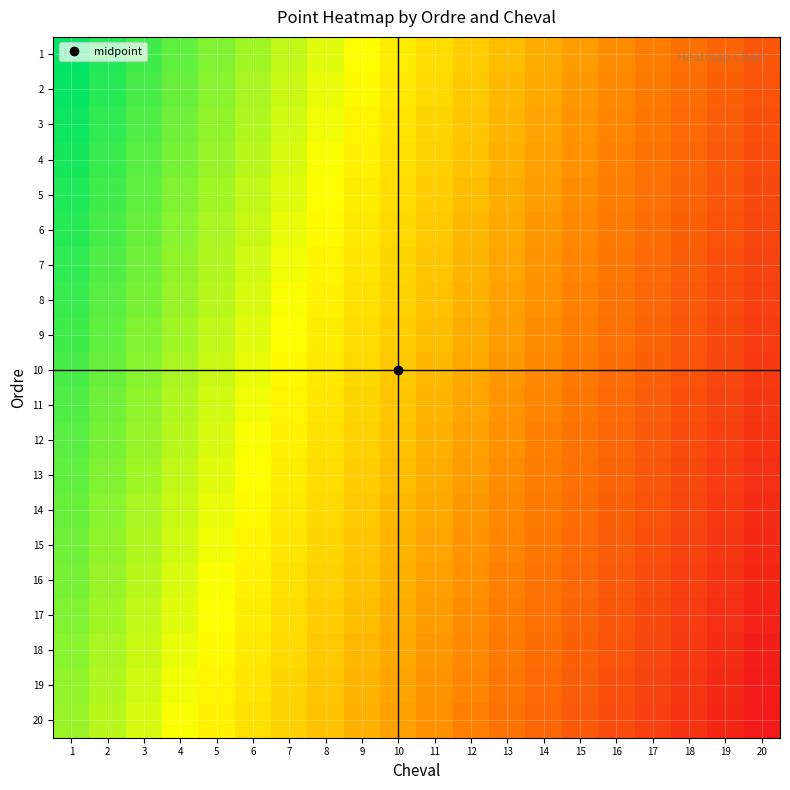

Reading left to right, transcribe all the data shown in this chart.

1: 1=470.0	2=451.6	3=433.2	4=414.8	5=396.4	6=378.0	7=359.6	8=341.2	9=322.8	10=304.4	11=286.0	12=267.6	13=249.2	14=230.8	15=212.4	16=194.0	17=175.6	18=157.2	19=138.8	20=120.4
2: 1=465.4	2=447.0	3=428.6	4=410.2	5=391.8	6=373.4	7=355.0	8=336.6	9=318.2	10=299.8	11=281.4	12=263.0	13=244.6	14=226.2	15=207.8	16=189.4	17=171.0	18=152.6	19=134.2	20=115.8
3: 1=460.8	2=442.4	3=424.0	4=405.6	5=387.2	6=368.8	7=350.4	8=332.0	9=313.6	10=295.2	11=276.8	12=258.4	13=240.0	14=221.6	15=203.2	16=184.8	17=166.4	18=148.0	19=129.6	20=111.2
4: 1=456.2	2=437.8	3=419.4	4=401.0	5=382.6	6=364.2	7=345.8	8=327.4	9=309.0	10=290.6	11=272.2	12=253.8	13=235.4	14=217.0	15=198.6	16=180.2	17=161.8	18=143.4	19=125.0	20=106.6
5: 1=451.6	2=433.2	3=414.8	4=396.4	5=378.0	6=359.6	7=341.2	8=322.8	9=304.4	10=286.0	11=267.6	12=249.2	13=230.8	14=212.4	15=194.0	16=175.6	17=157.2	18=138.8	19=120.4	20=102.0
6: 1=447.0	2=428.6	3=410.2	4=391.8	5=373.4	6=355.0	7=336.6	8=318.2	9=299.8	10=281.4	11=263.0	12=244.6	13=226.2	14=207.8	15=189.4	16=171.0	17=152.6	18=134.2	19=115.8	20=97.4
7: 1=442.4	2=424.0	3=405.6	4=387.2	5=368.8	6=350.4	7=332.0	8=313.6	9=295.2	10=276.8	11=258.4	12=240.0	13=221.6	14=203.2	15=184.8	16=166.4	17=148.0	18=129.6	19=111.2	20=92.8
8: 1=437.8	2=419.4	3=401.0	4=382.6	5=364.2	6=345.8	7=327.4	8=309.0	9=290.6	10=272.2	11=253.8	12=235.4	13=217.0	14=198.6	15=180.2	16=161.8	17=143.4	18=125.0	19=106.6	20=88.2
9: 1=433.2	2=414.8	3=396.4	4=378.0	5=359.6	6=341.2	7=322.8	8=304.4	9=286.0	10=267.6	11=249.2	12=230.8	13=212.4	14=194.0	15=175.6	16=157.2	17=138.8	18=120.4	19=102.0	20=83.6
10: 1=428.6	2=410.2	3=391.8	4=373.4	5=355.0	6=336.6	7=318.2	8=299.8	9=281.4	10=263.0	11=244.6	12=226.2	13=207.8	14=189.4	15=171.0	16=152.6	17=134.2	18=115.8	19=97.4	20=79.0
11: 1=424.0	2=405.6	3=387.2	4=368.8	5=350.4	6=332.0	7=313.6	8=295.2	9=276.8	10=258.4	11=240.0	12=221.6	13=203.2	14=184.8	15=166.4	16=148.0	17=129.6	18=111.2	19=92.8	20=74.4
12: 1=419.4	2=401.0	3=382.6	4=364.2	5=345.8	6=327.4	7=309.0	8=290.6	9=272.2	10=253.8	11=235.4	12=217.0	13=198.6	14=180.2	15=161.8	16=143.4	17=125.0	18=106.6	19=88.2	20=69.8
13: 1=414.8	2=396.4	3=378.0	4=359.6	5=341.2	6=322.8	7=304.4	8=286.0	9=267.6	10=249.2	11=230.8	12=212.4	13=194.0	14=175.6	15=157.2	16=138.8	17=120.4	18=102.0	19=83.6	20=65.2
14: 1=410.2	2=391.8	3=373.4	4=355.0	5=336.6	6=318.2	7=299.8	8=281.4	9=263.0	10=244.6	11=226.2	12=207.8	13=189.4	14=171.0	15=152.6	16=134.2	17=115.8	18=97.4	19=79.0	20=60.6
15: 1=405.6	2=387.2	3=368.8	4=350.4	5=332.0	6=313.6	7=295.2	8=276.8	9=258.4	10=240.0	11=221.6	12=203.2	13=184.8	14=166.4	15=148.0	16=129.6	17=111.2	18=92.8	19=74.4	20=56.0
16: 1=401.0	2=382.6	3=364.2	4=345.8	5=327.4	6=309.0	7=290.6	8=272.2	9=253.8	10=235.4	11=217.0	12=198.6	13=180.2	14=161.8	15=143.4	16=125.0	17=106.6	18=88.2	19=69.8	20=51.4
17: 1=396.4	2=378.0	3=359.6	4=341.2	5=322.8	6=304.4	7=286.0	8=267.6	9=249.2	10=230.8	11=212.4	12=194.0	13=175.6	14=157.2	15=138.8	16=120.4	17=102.0	18=83.6	19=65.2	20=46.8
18: 1=391.8	2=373.4	3=355.0	4=336.6	5=318.2	6=299.8	7=281.4	8=263.0	9=244.6	10=226.2	11=207.8	12=189.4	13=171.0	14=152.6	15=134.2	16=115.8	17=97.4	18=79.0	19=60.6	20=42.2
19: 1=387.2	2=368.8	3=350.4	4=332.0	5=313.6	6=295.2	7=276.8	8=258.4	9=240.0	10=221.6	11=203.2	12=184.8	13=166.4	14=148.0	15=129.6	16=111.2	17=92.8	18=74.4	19=56.0	20=37.6
20: 1=382.6	2=364.2	3=345.8	4=327.4	5=309.0	6=290.6	7=272.2	8=253.8	9=235.4	10=217.0	11=198.6	12=180.2	13=161.8	14=143.4	15=125.0	16=106.6	17=88.2	18=69.8	19=51.4	20=33.0